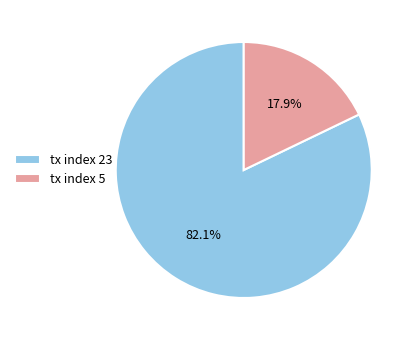

Is it true that tx index 23 is 68% of the pie?

False